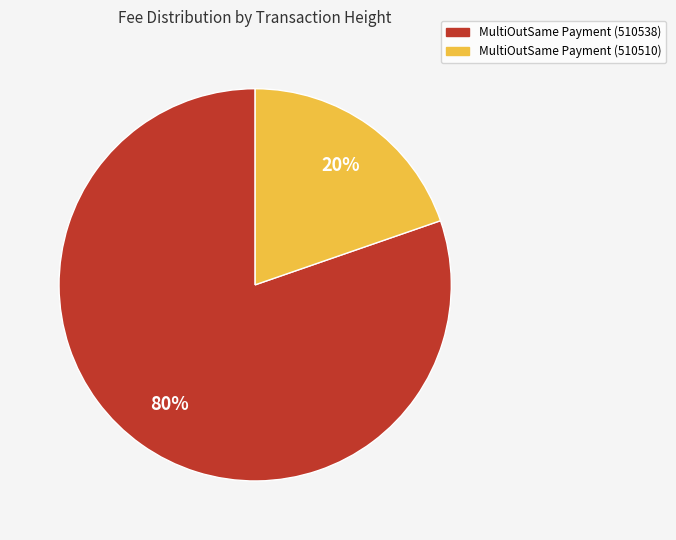

Is it true that MultiOutSame Payment (510510) is 9% of the pie?

False